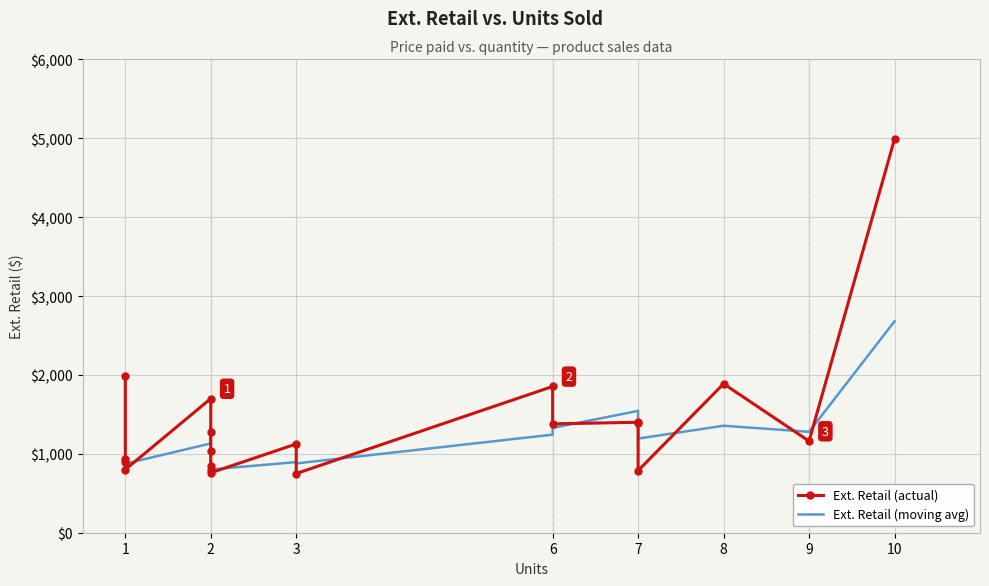

Rank the series by their average value, from highest to lowest.

Ext. Retail (actual), Ext. Retail (moving avg)